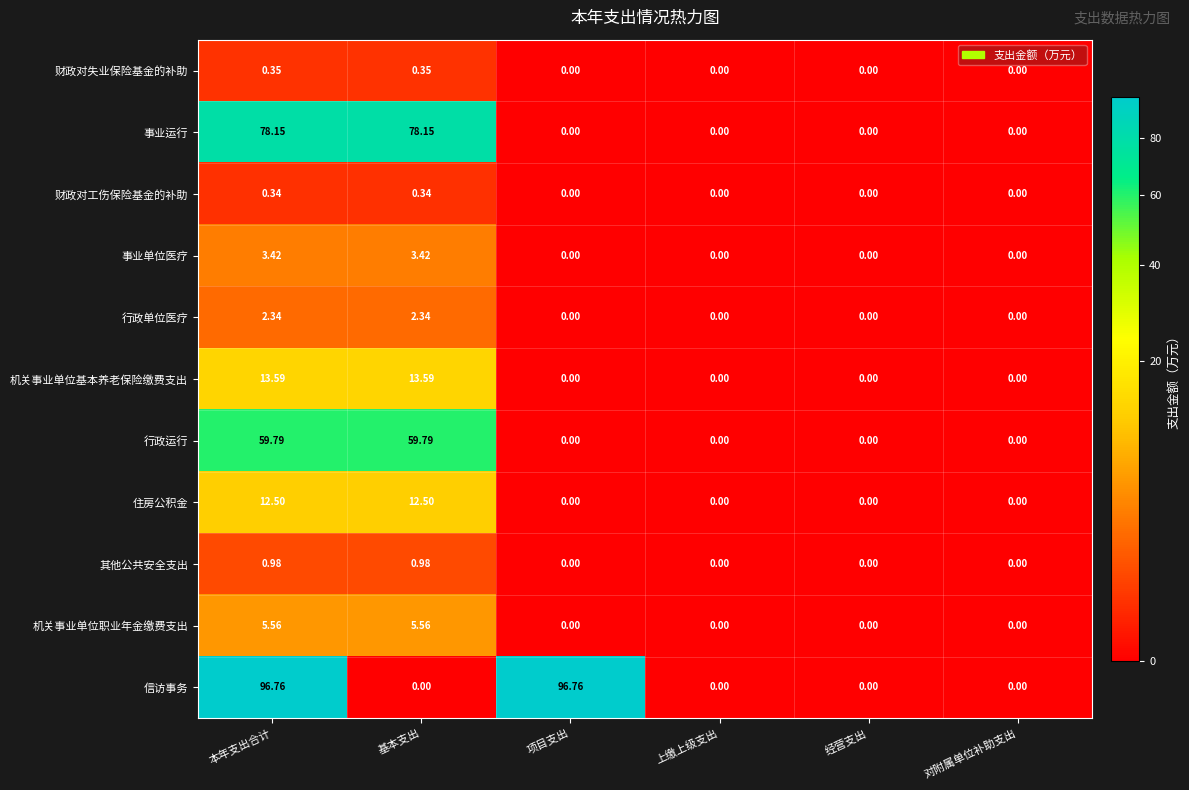

Between 基本支出 and 项目支出, which series saw the biggest shift?

信访事务